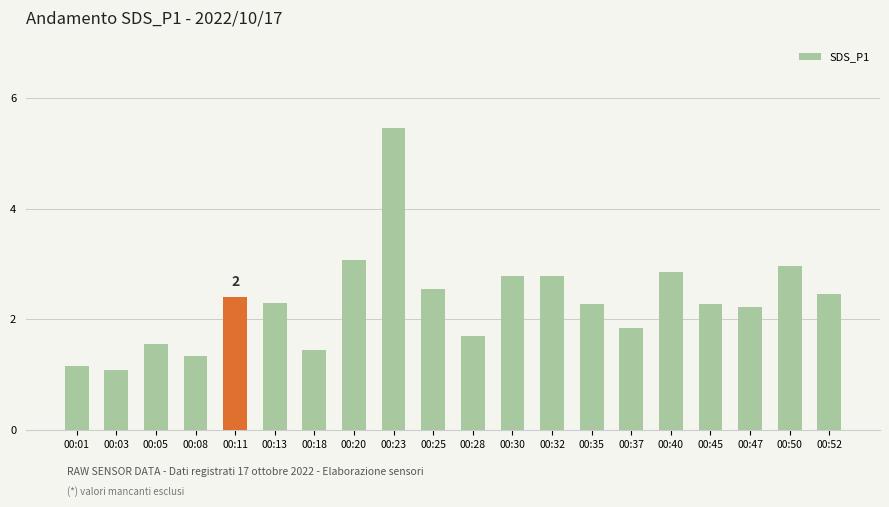

What is the change in value from 00:03 to 00:32?

+1.7